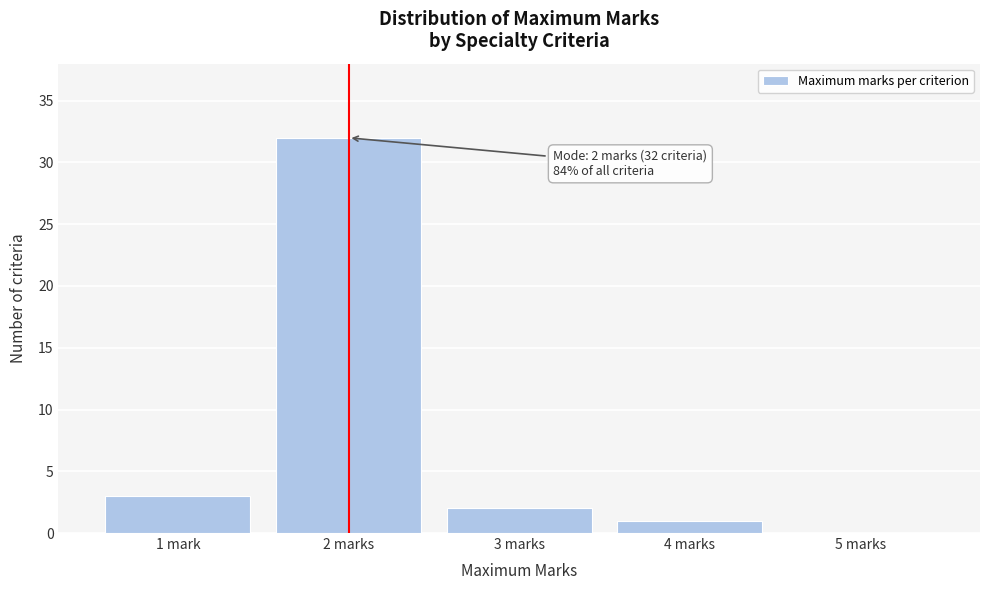

Reading left to right, list all the values displayed in this chart.

1 mark=3	2 marks=32	3 marks=2	4 marks=1	5 marks=0